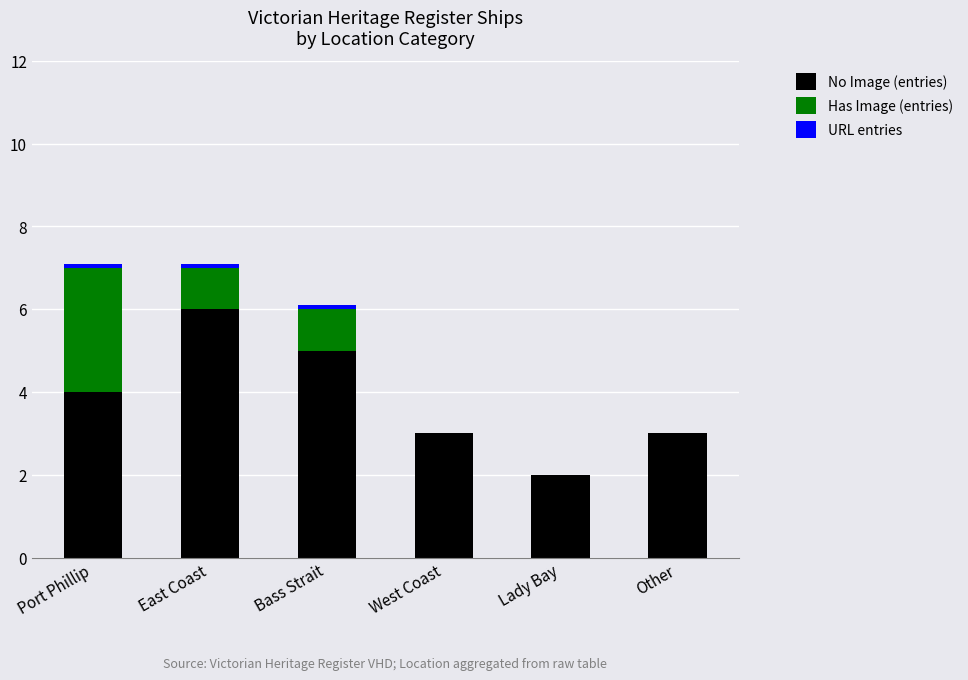

The No Image (entries) series shows 1.2 at West Coast. True or false?

False